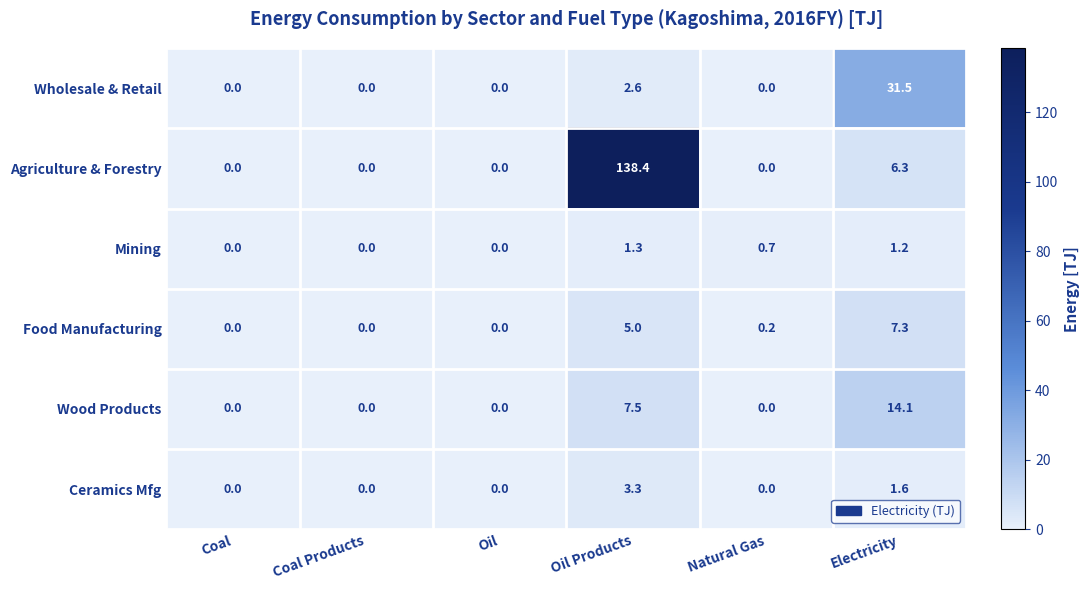

Which series has the widest spread of values?

Agriculture & Forestry